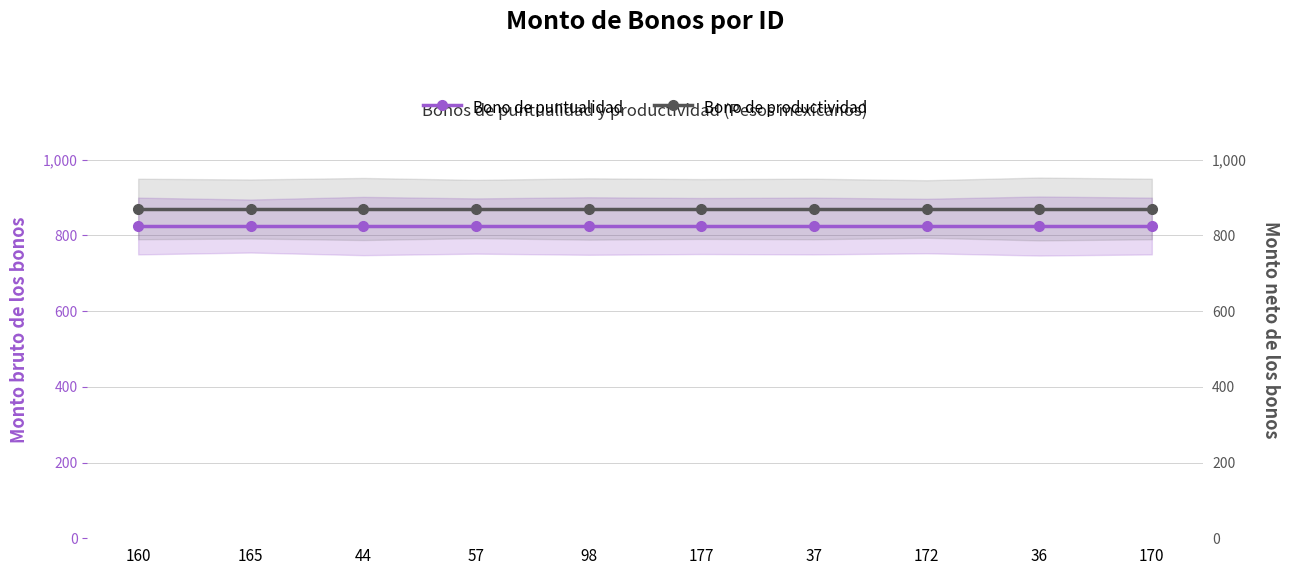

List the series in order of their overall mean, lowest first.

Bono de puntualidad, Bono de productividad